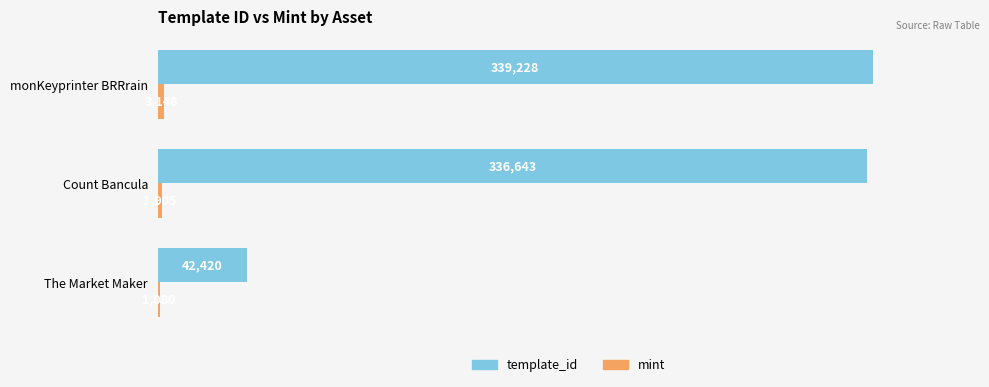

Which category has the highest value across all series?

monKeyprinter BRRrain